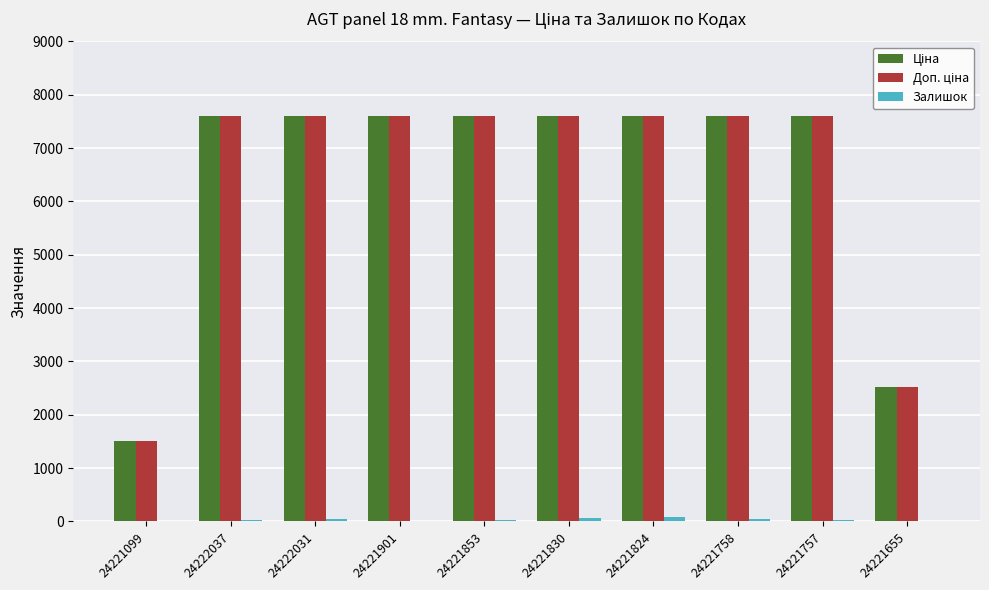

What is the greatest value displayed?

7607.2